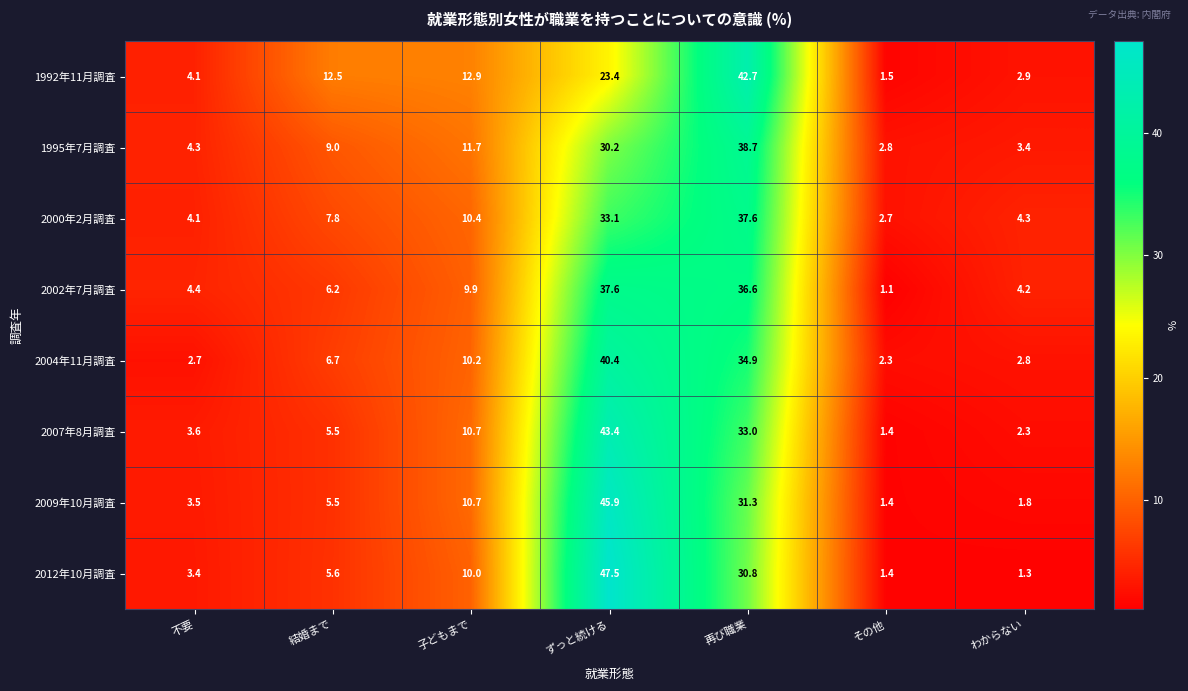

Rank the categories by 1995年7月調査 value from lowest to highest.

その他, わからない, 不要, 結婚まで, 子どもまで, ずっと続ける, 再び職業